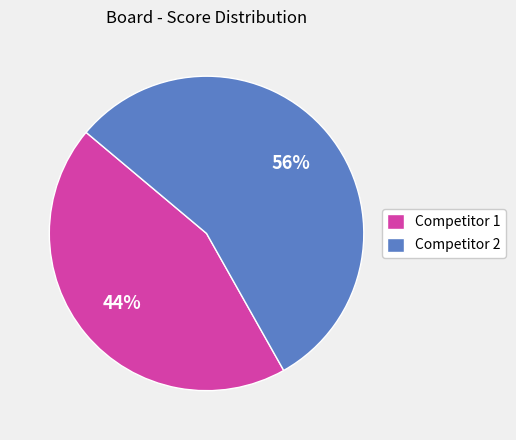

To the nearest percent, what portion does Competitor 2 represent?

56%